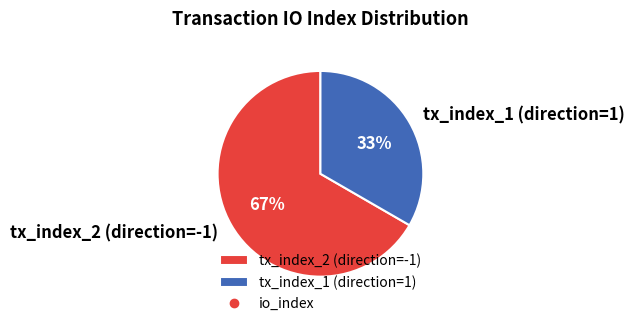

How many segments does this pie chart have?

2